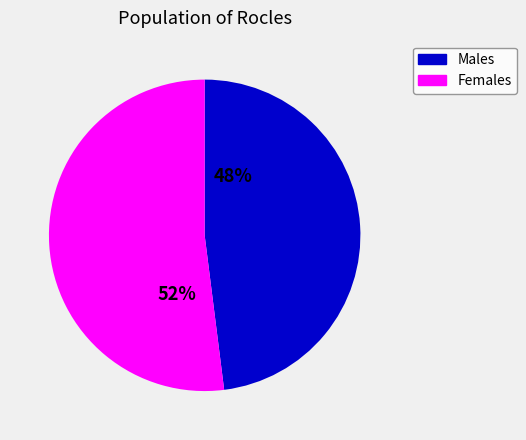

Approximately how many times larger is the value at Females compared to Males?

1.1